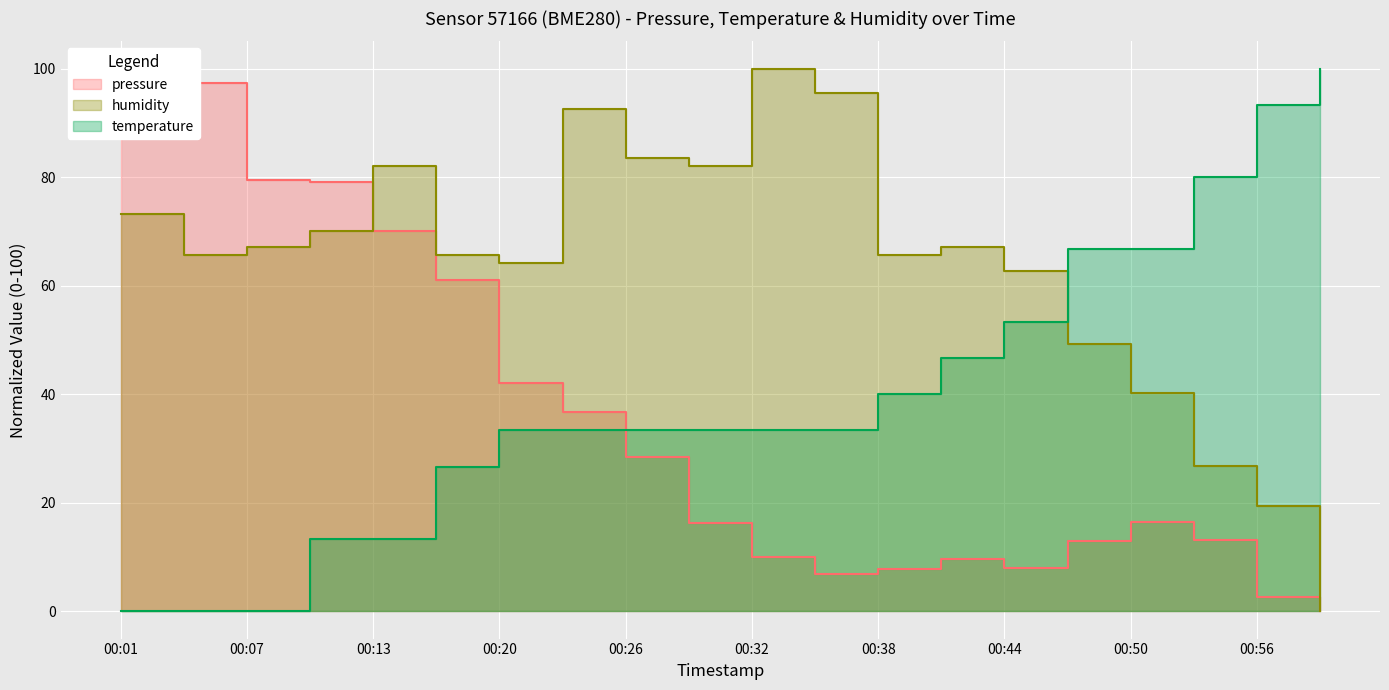

True or false: temperature has more than 1 points higher than both neighbors.

False